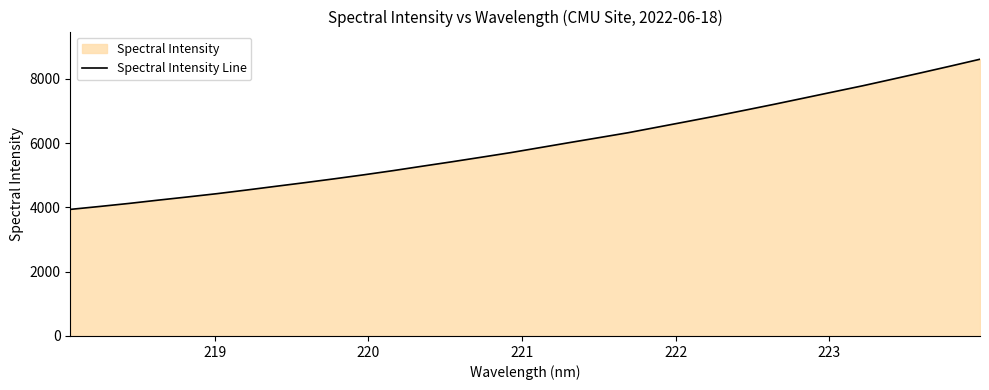

What is the minimum value shown in the chart?

3937.0